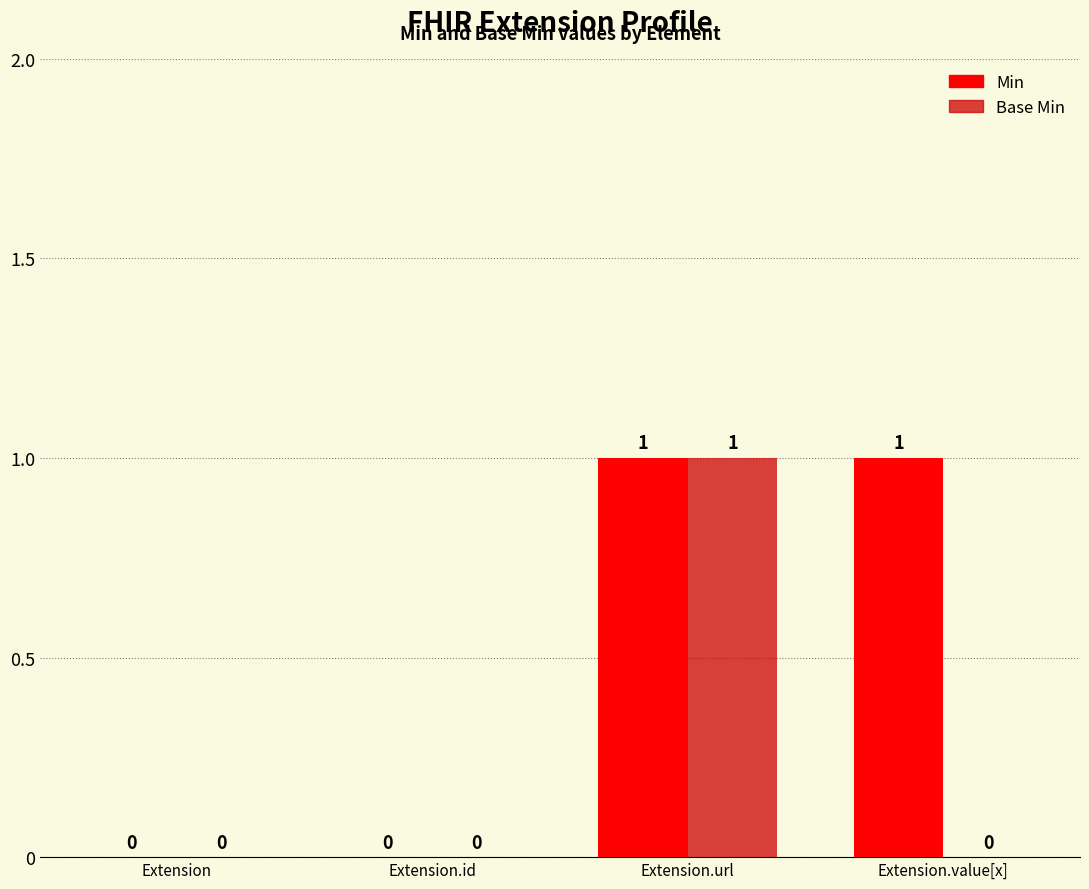

How many distinct data groups are displayed?

2